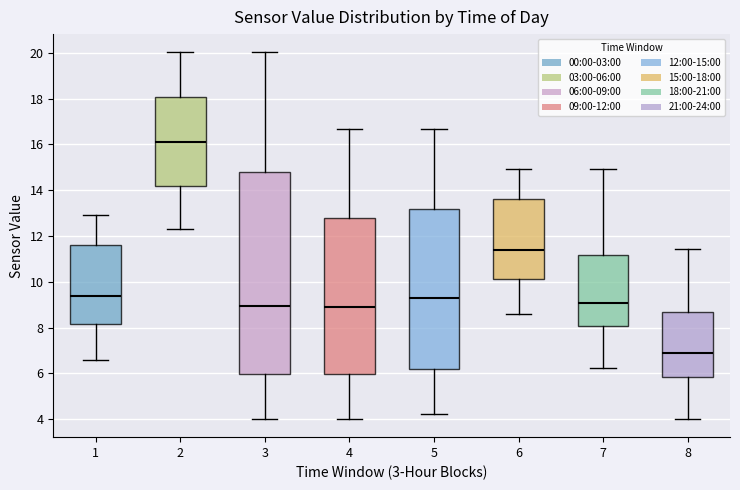

Where does the upper whisker of the box at x = 4 end on the y-axis? The values are not printed on the chart, so give them approximately, as read against the axis.

16.6